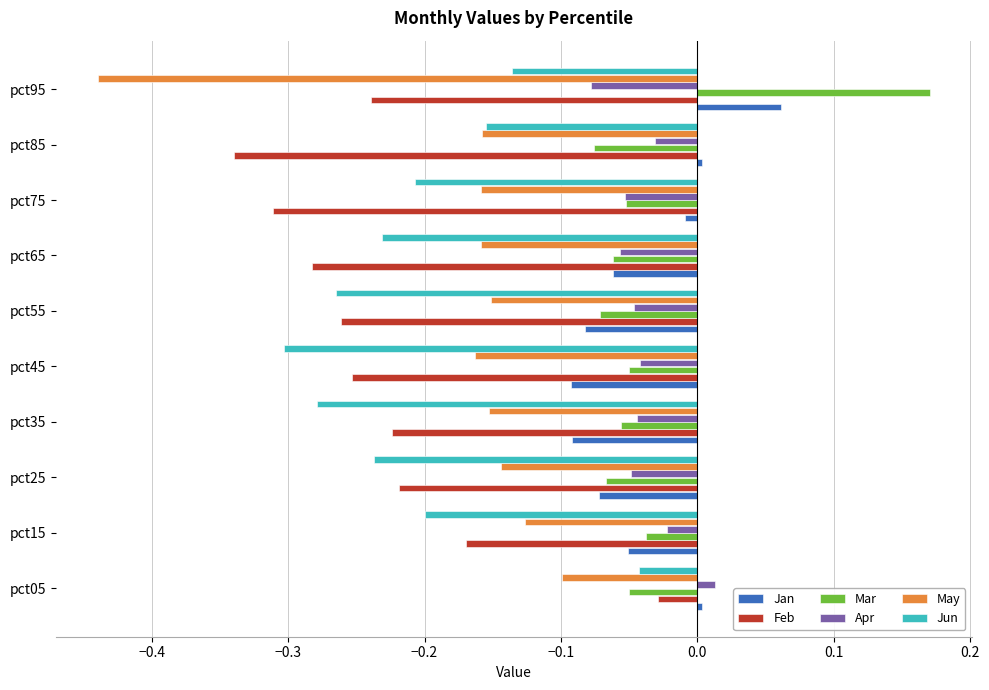

How many values in Mar are above zero?

1